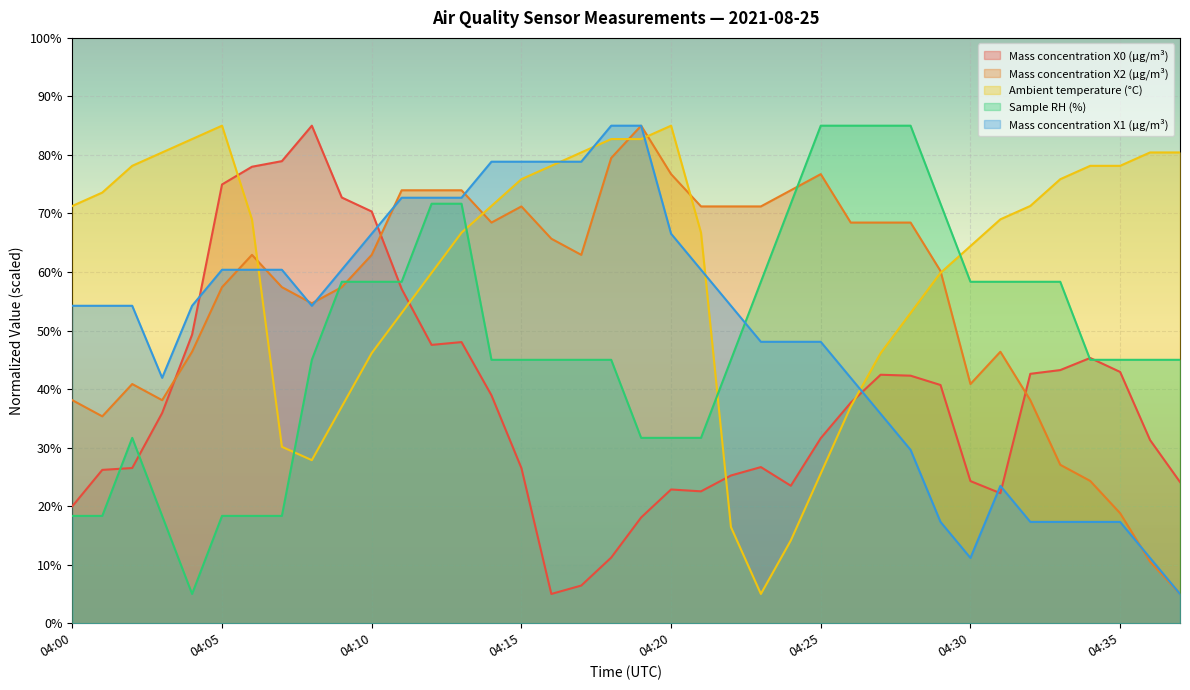

What is the sum of all Mass concentration X0 (μg/m³) values?

1468.2